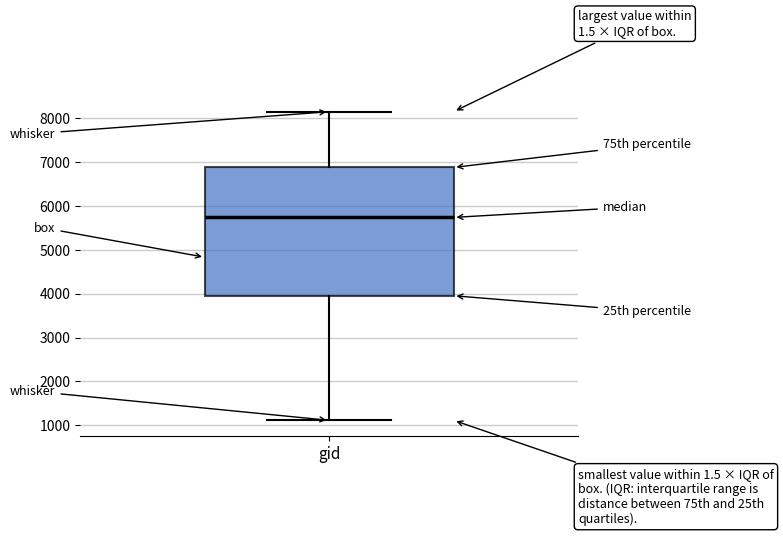

Transcribe this box plot: give where the median line is, the range the box spans, and where the two whiskers end, as read against the y-axis. The values are not printed on the chart, so give them approximately, as read against the axis.

median 5700, box 4000 to 6900, whiskers 1100 to 8100